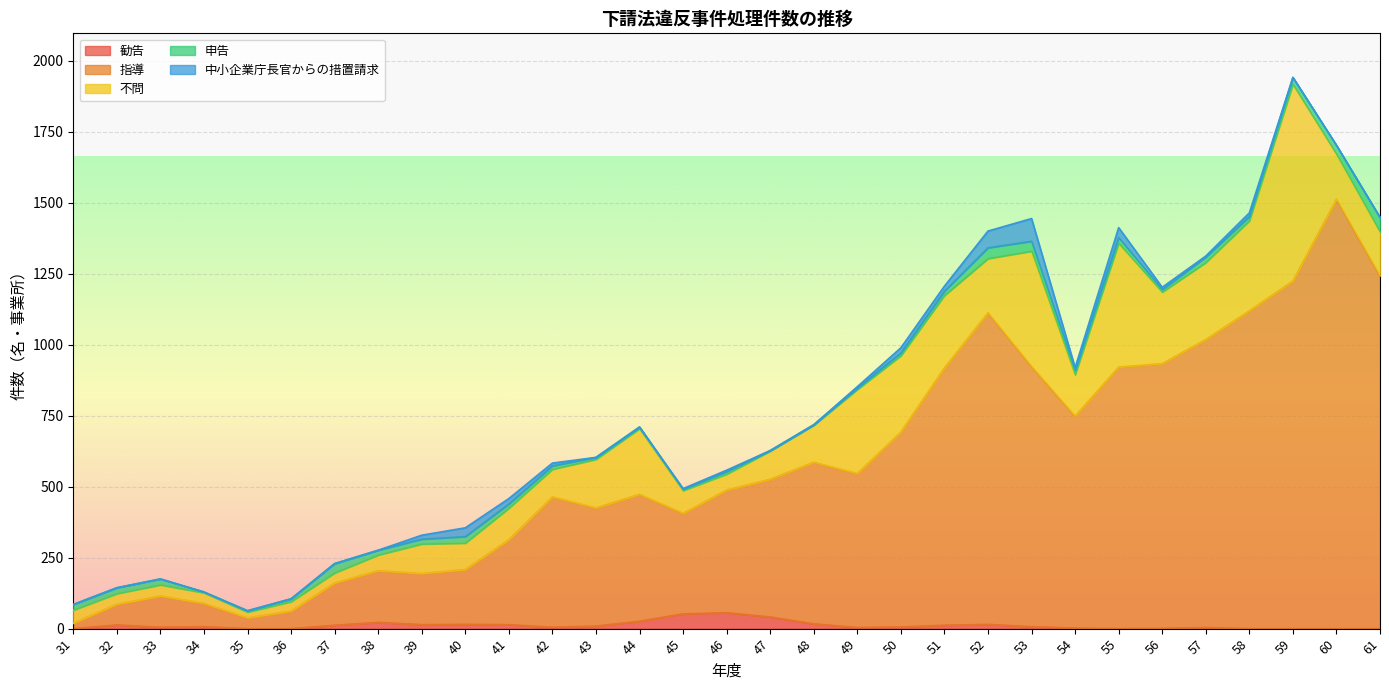

Reading right to left, extract all data points from this chart.

勧告: 61=0	60=0	59=0	58=0	57=4	56=1	55=0	54=2	53=7	52=15	51=12	50=6	49=4	48=17	47=41	46=56	45=52	44=26	43=9	42=5	41=14	40=15	39=14	38=22	37=12	36=0	35=0	34=7	33=5	32=13	31=0
指導: 61=1242	60=1512	59=1224	58=1119	57=1014	56=932	55=921	54=746	53=916	52=1097	51=906	50=686	49=542	48=569	47=485	46=432	45=354	44=447	43=416	42=459	41=299	40=193	39=180	38=182	37=149	36=62	35=38	34=82	33=110	32=73	31=19
不問: 61=155	60=159	59=693	58=317	57=271	56=252	55=436	54=146	53=406	52=191	51=255	50=269	49=296	48=130	47=99	46=56	45=80	44=231	43=171	42=97	41=111	40=93	39=104	38=55	37=35	36=33	35=20	34=37	33=39	32=37	31=46
申告: 61=51	60=31	59=24	58=15	57=19	56=9	55=20	54=16	53=35	52=38	51=15	50=10	49=5	48=2	47=2	46=9	45=5	44=6	43=7	42=12	41=15	40=23	39=17	38=17	37=33	36=10	35=5	34=3	33=21	32=21	31=20
中小企業庁長官からの措置請求: 61=0	60=0	59=0	58=13	57=4	56=8	55=35	54=9	53=80	52=59	51=18	50=18	49=5	48=0	47=0	46=5	45=2	44=0	43=0	42=10	41=19	40=31	39=14	38=0	37=0	36=0	35=0	34=0	33=0	32=0	31=0